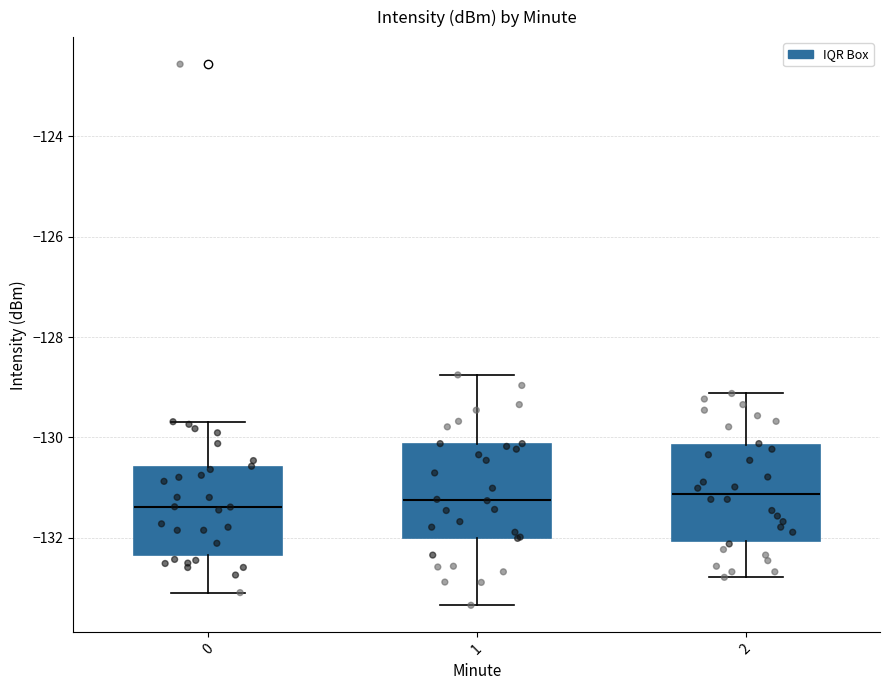

Where is the lower edge of the box at x = 0 on the y-axis? The values are not printed on the chart, so give them approximately, as read against the axis.

-132.4